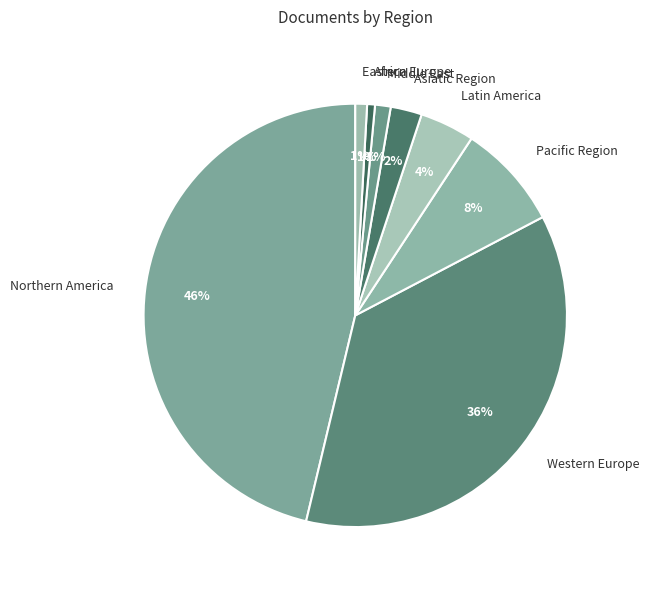

To the nearest percent, what is the difference between the Africa and Pacific Region slice percentages?

7%